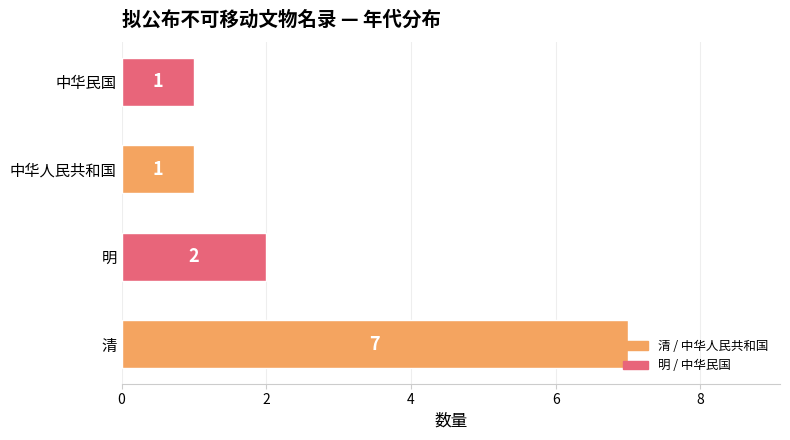

Which has a higher value, 中华人民共和国 or 明?

明